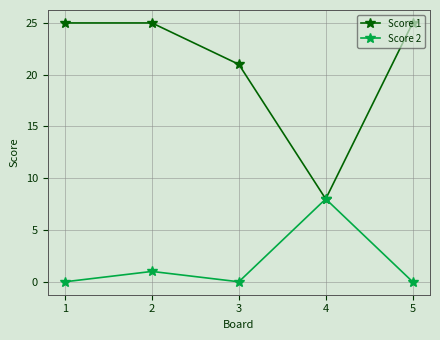

What is the spread (max minus min) of values at 5?

25